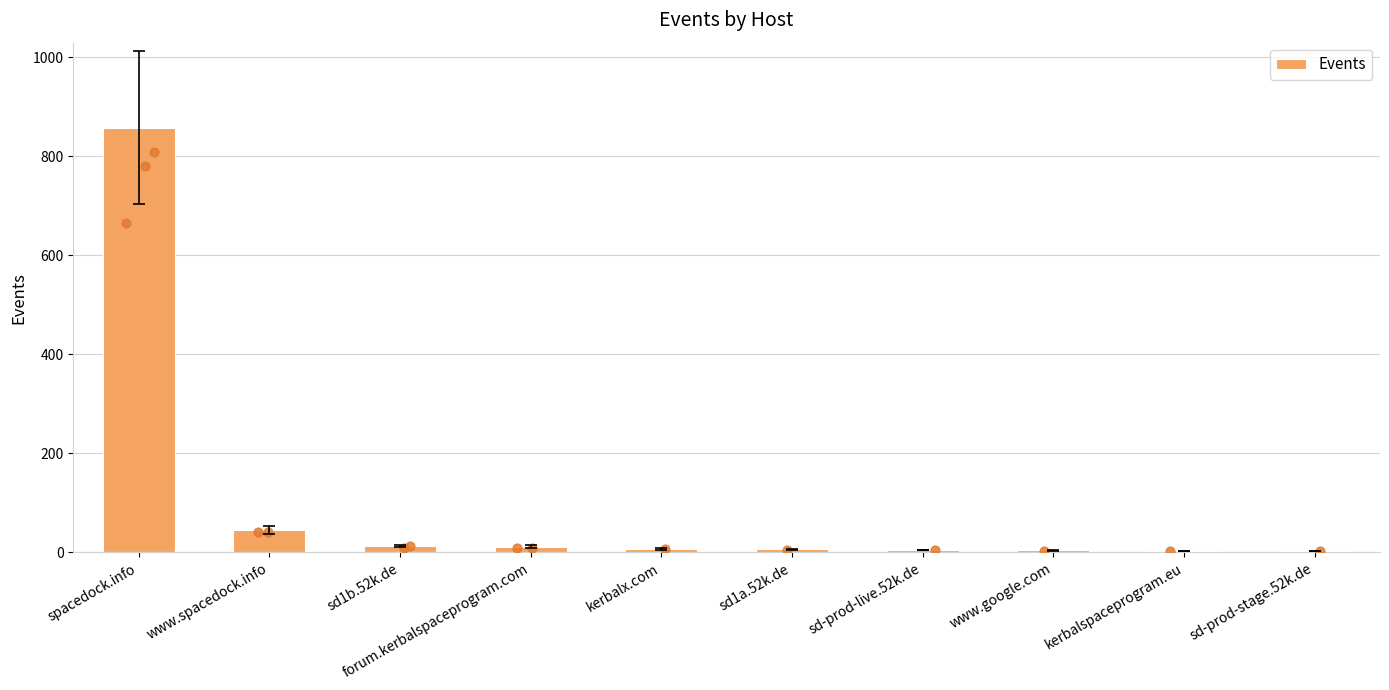

Between sd-prod-stage.52k.de and sd1b.52k.de, which is larger?

sd1b.52k.de